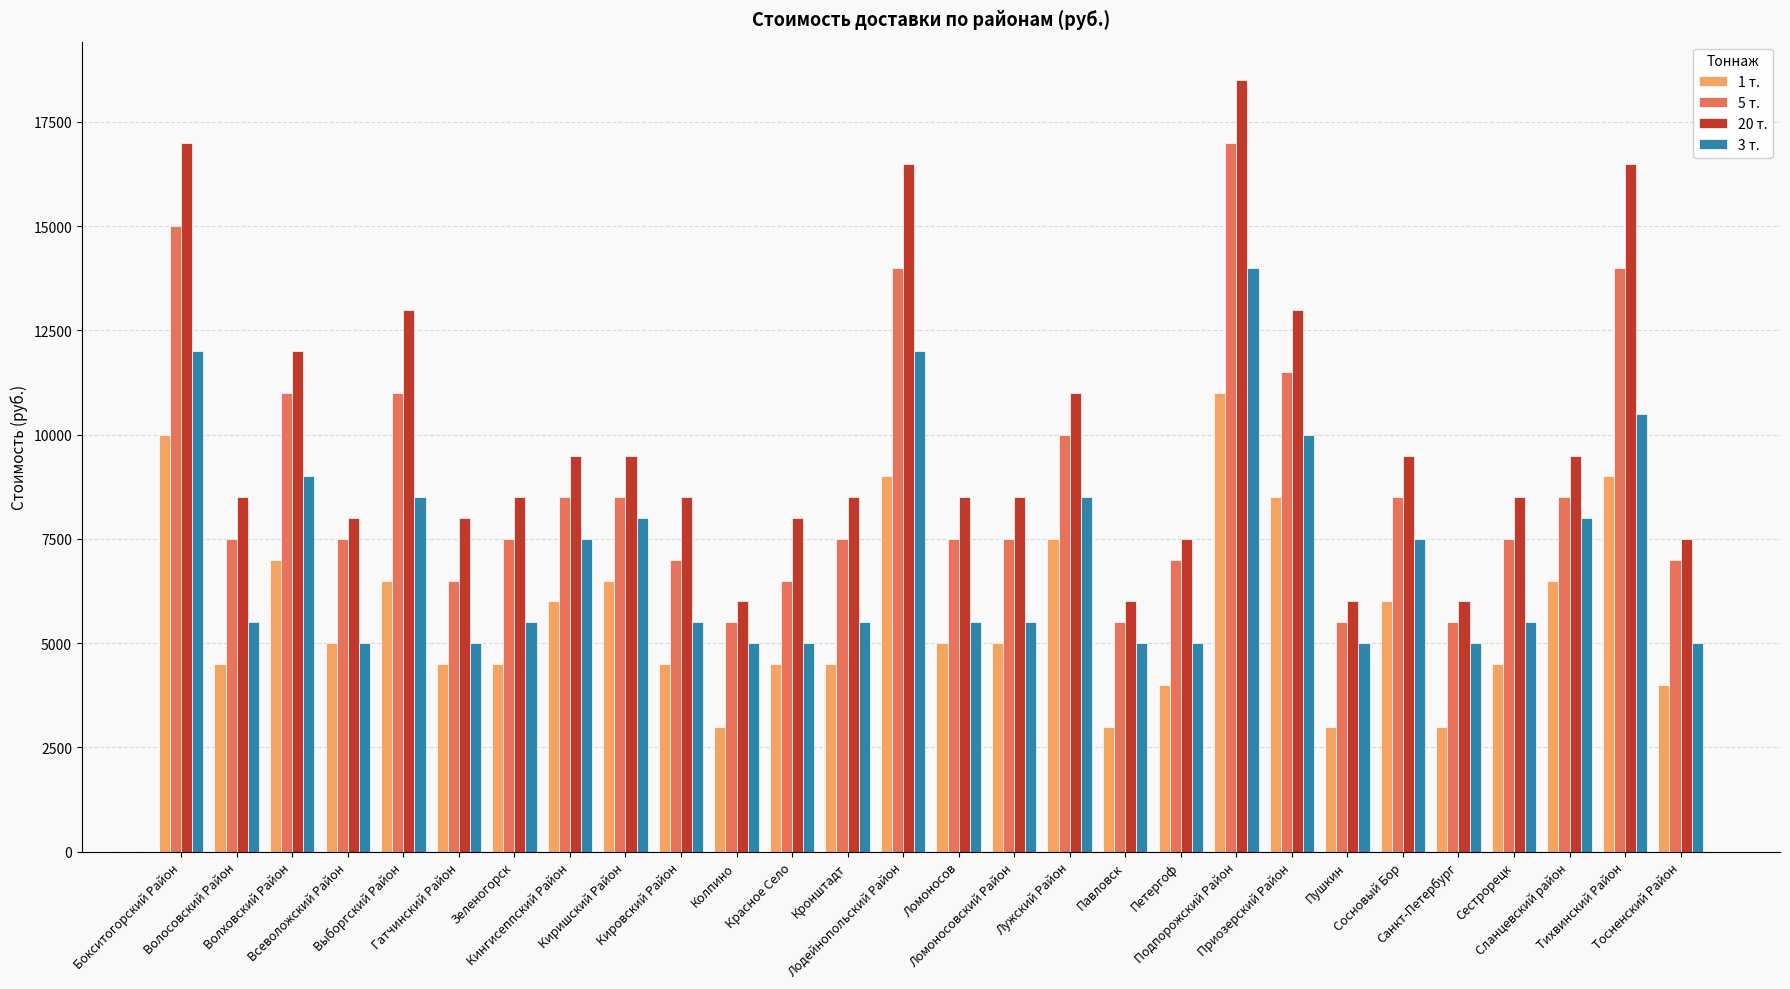

How many values in the 20 т. series are below 8500?

9